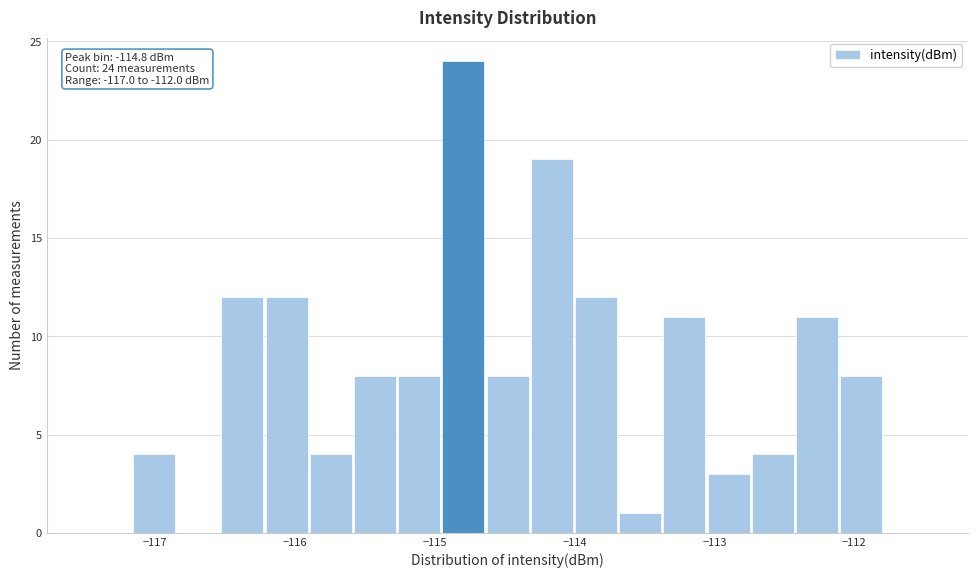

Read against the x-axis, roughly where is the centre of the tallest bar?

-114.8